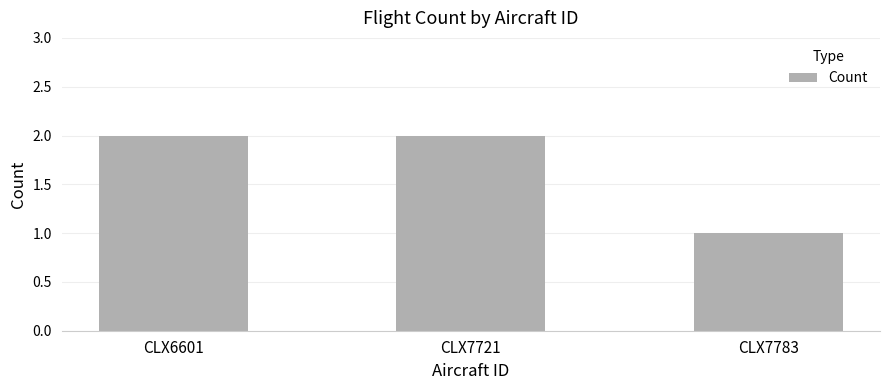

How many bars are there in total?

3